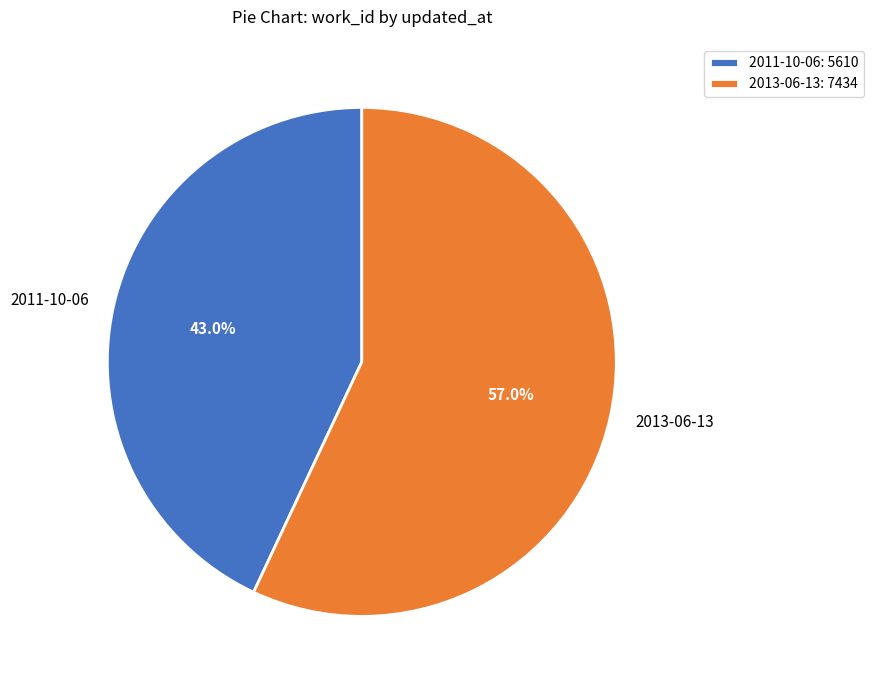

How many segments does this pie chart have?

2